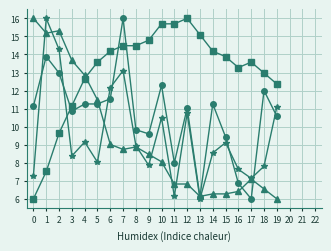

How many lines are shown in the chart?

4